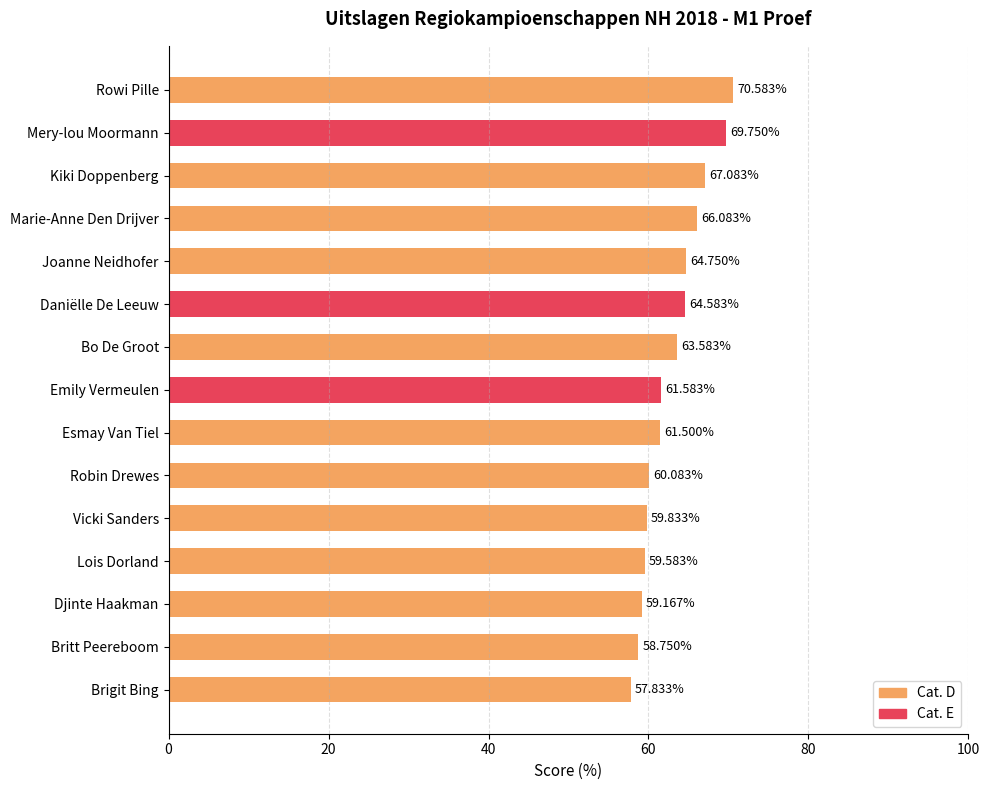

What is the label of the 8th bar from the left?

Emily Vermeulen